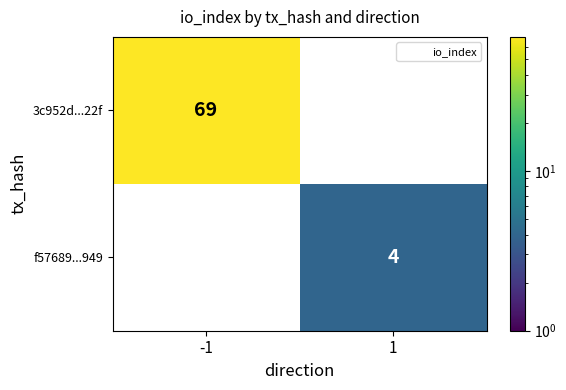

List the labels in order of f57689...949 value, smallest first.

-1, 1